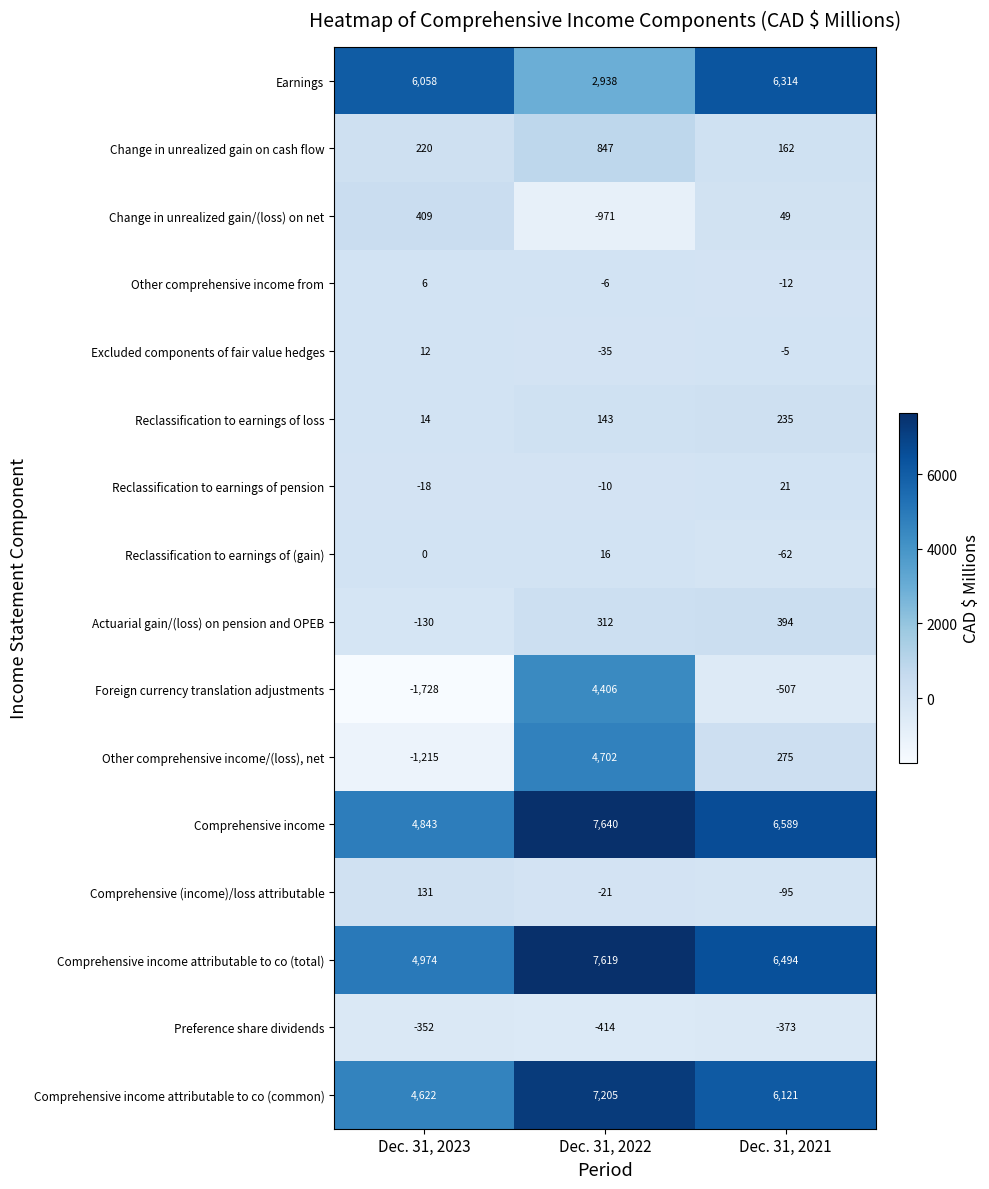

Which series has the largest total across all categories?

Comprehensive income attributable to co (total)